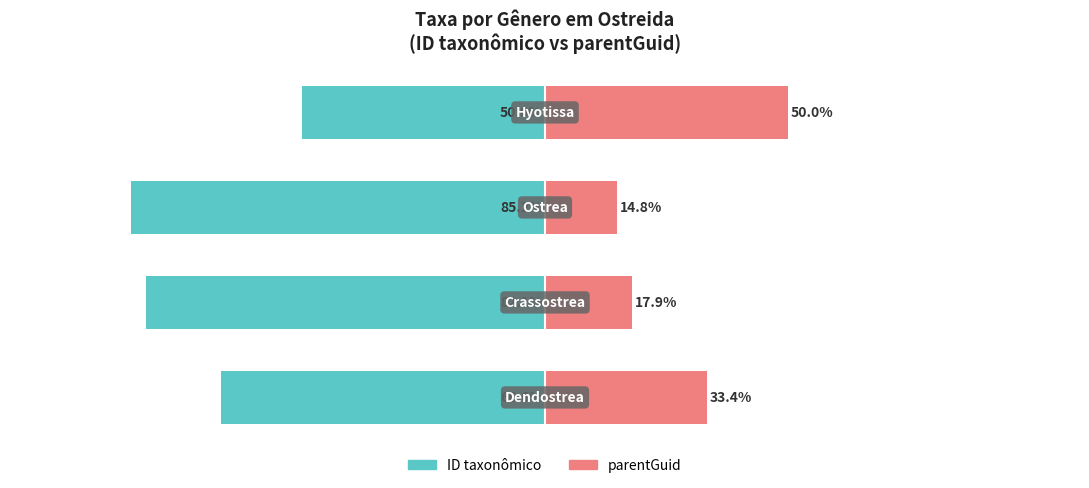

Is it true that parentGuid equals 17.9 at 1?

True